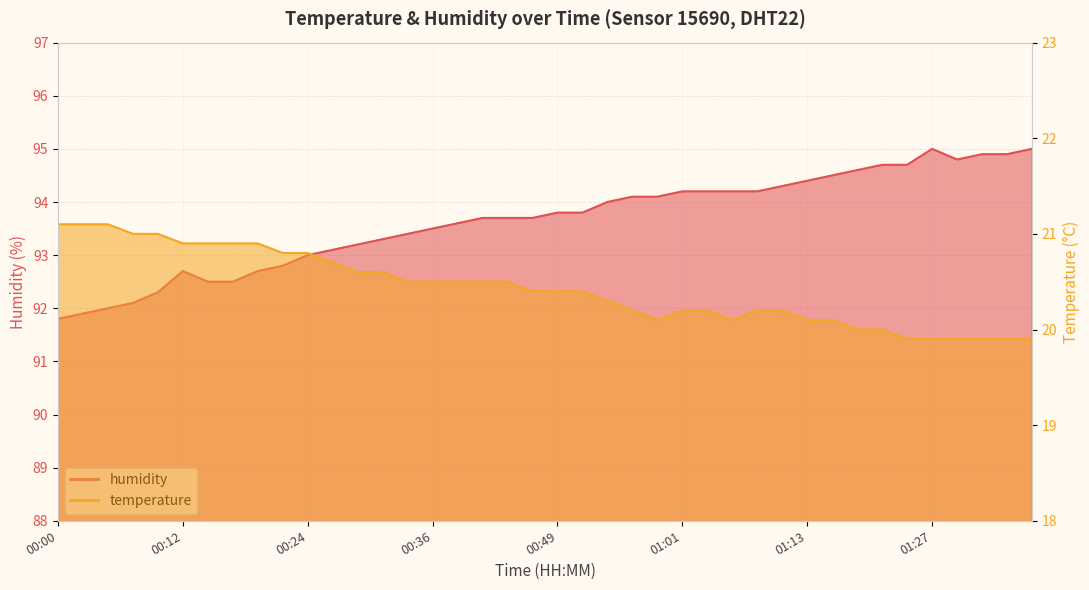

At which label is humidity closest to 93?

00:24